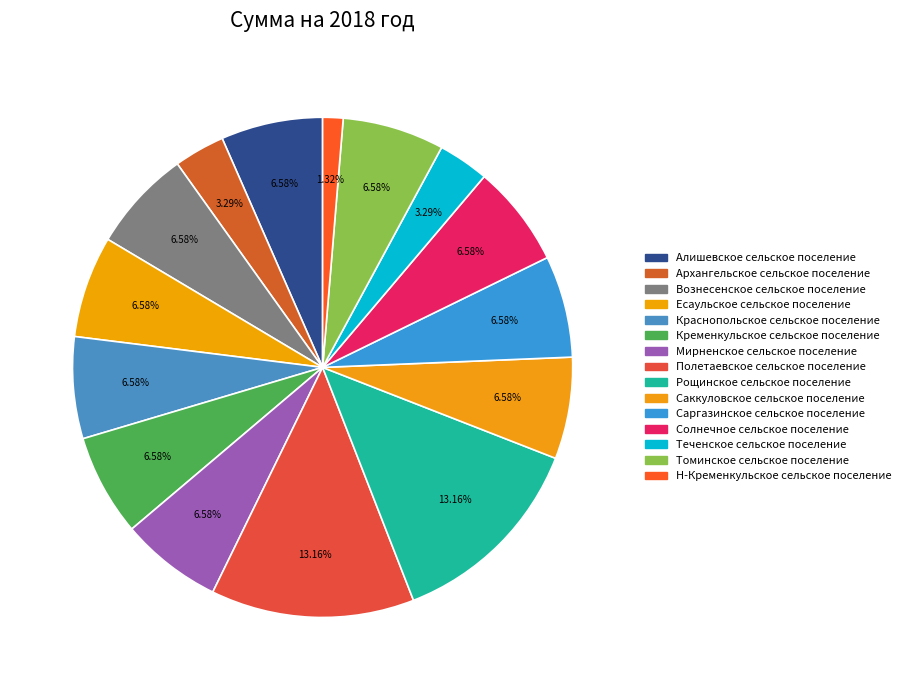

True or false: Вознесенское сельское поселение accounts for 18% of the total.

False